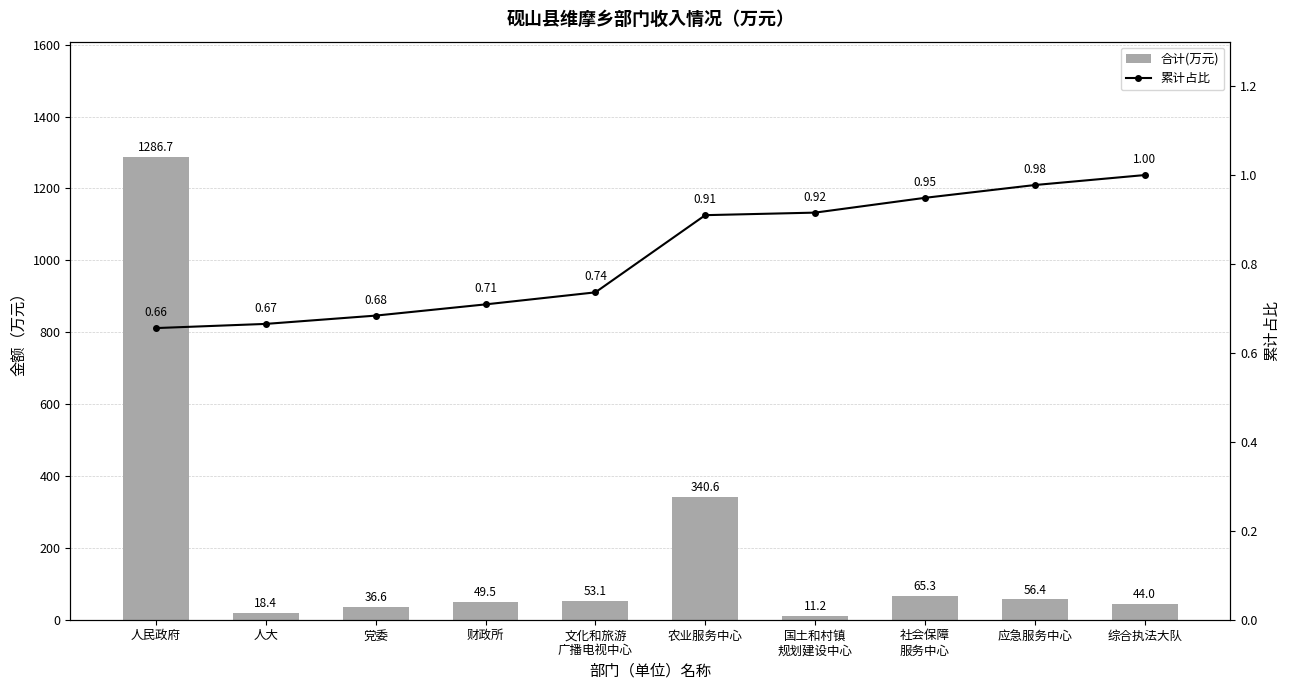

Reading left to right, list all the values displayed in this chart.

合计(万元): 1286.7	18.4	36.6	49.5	53.1	340.6	11.2	65.3	56.4	44.0
累计占比: 0.7	0.7	0.7	0.7	0.7	0.9	0.9	0.9	1.0	1.0